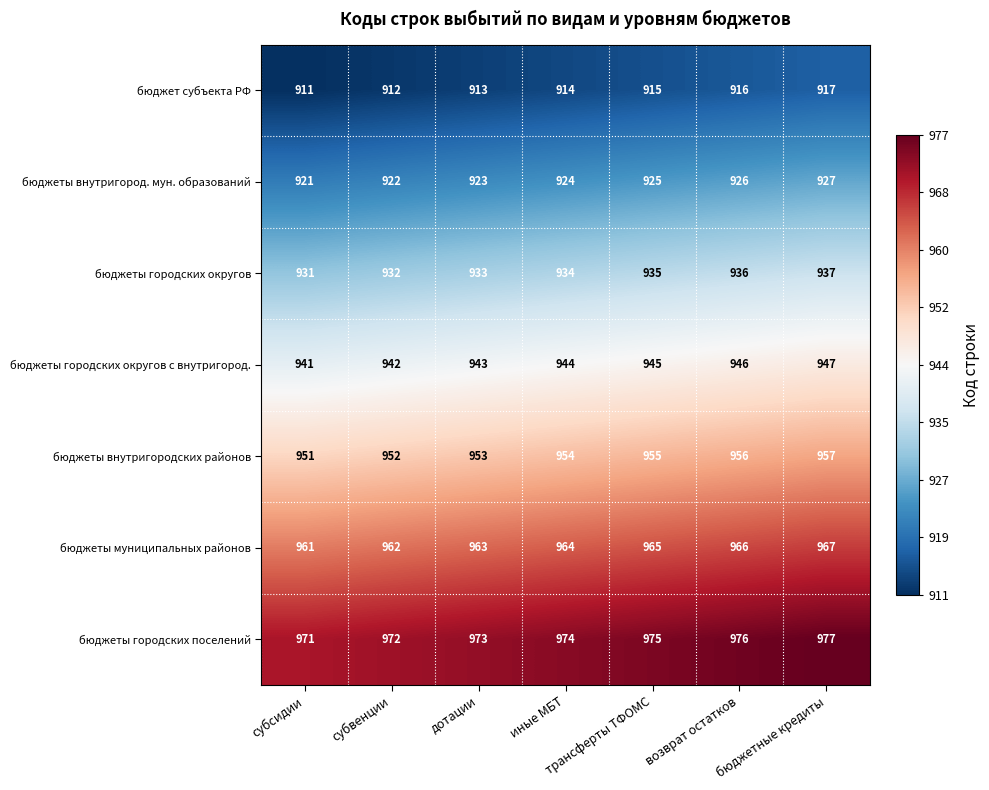

The бюджеты городских округов series shows 935 at трансферты ТФОМС. True or false?

True